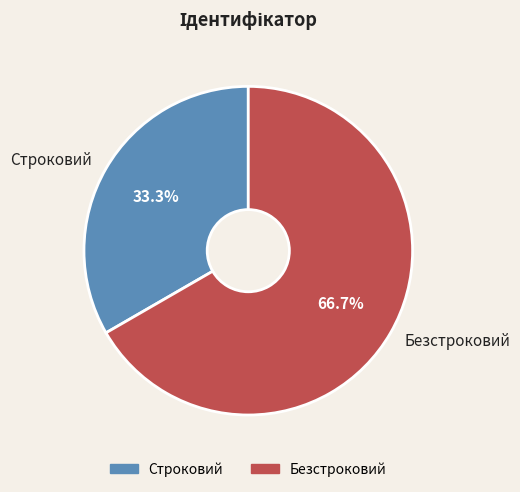

The Строковий slice represents 33% of the pie. True or false?

True